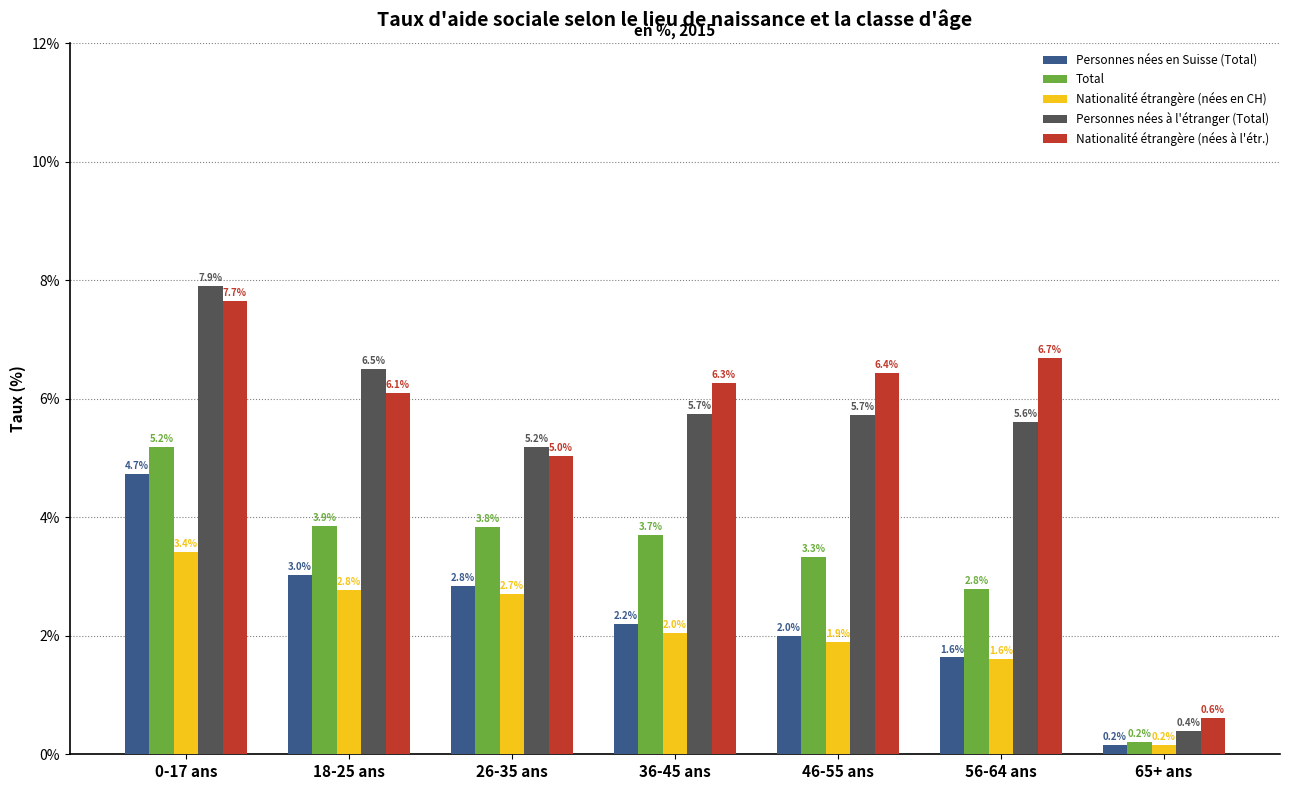

What is the value of the Personnes nées en Suisse (Total) bar at the 4th from the left?

2.2